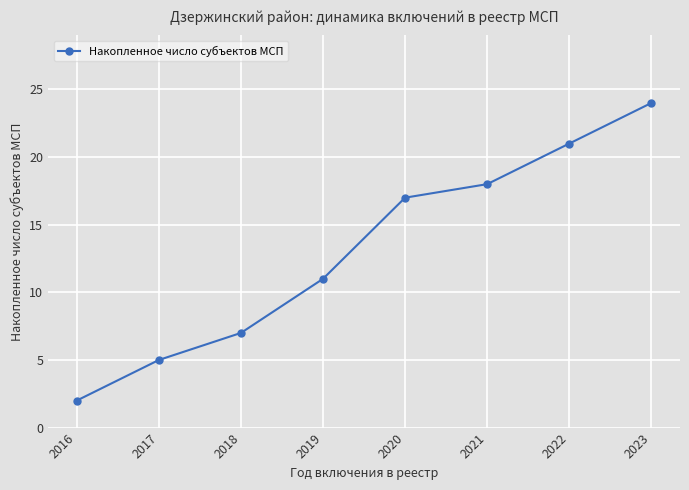

How many lines are shown in the chart?

1